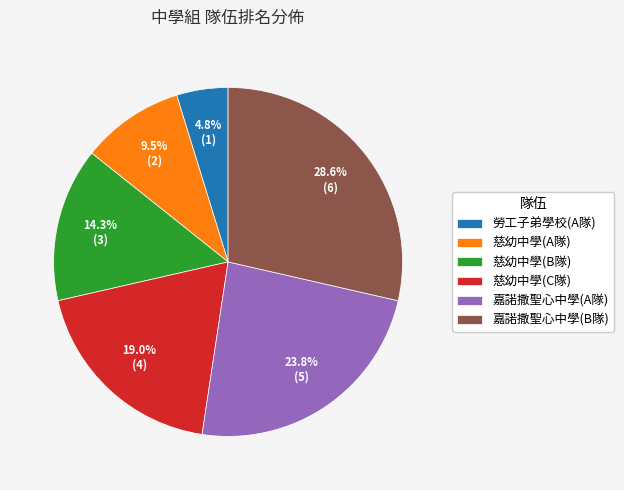

Rank the categories by value from highest to lowest.

嘉諾撒聖心中學(B隊), 嘉諾撒聖心中學(A隊), 慈幼中學(C隊), 慈幼中學(B隊), 慈幼中學(A隊), 勞工子弟學校(A隊)